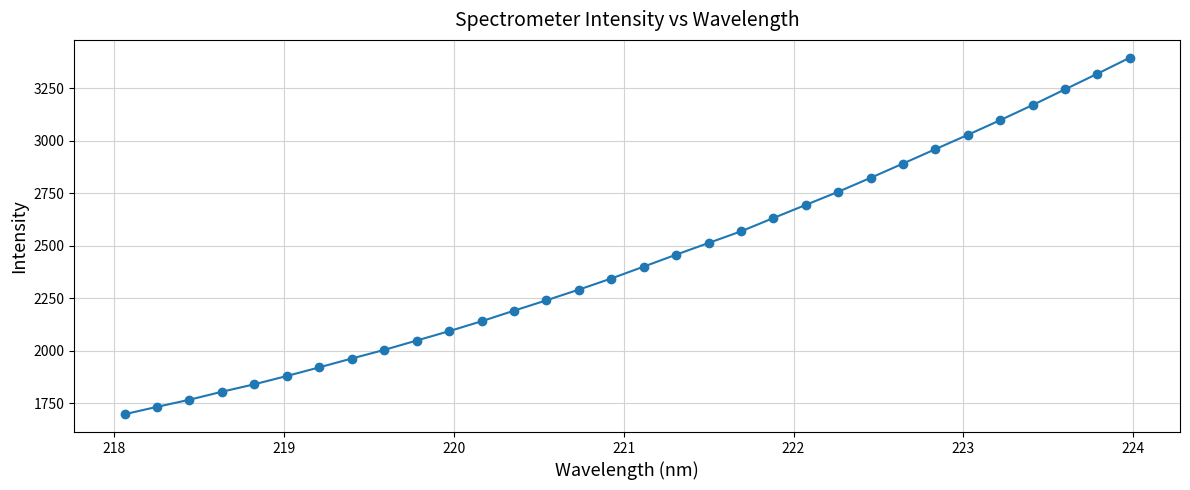

What is the average value?

2434.7